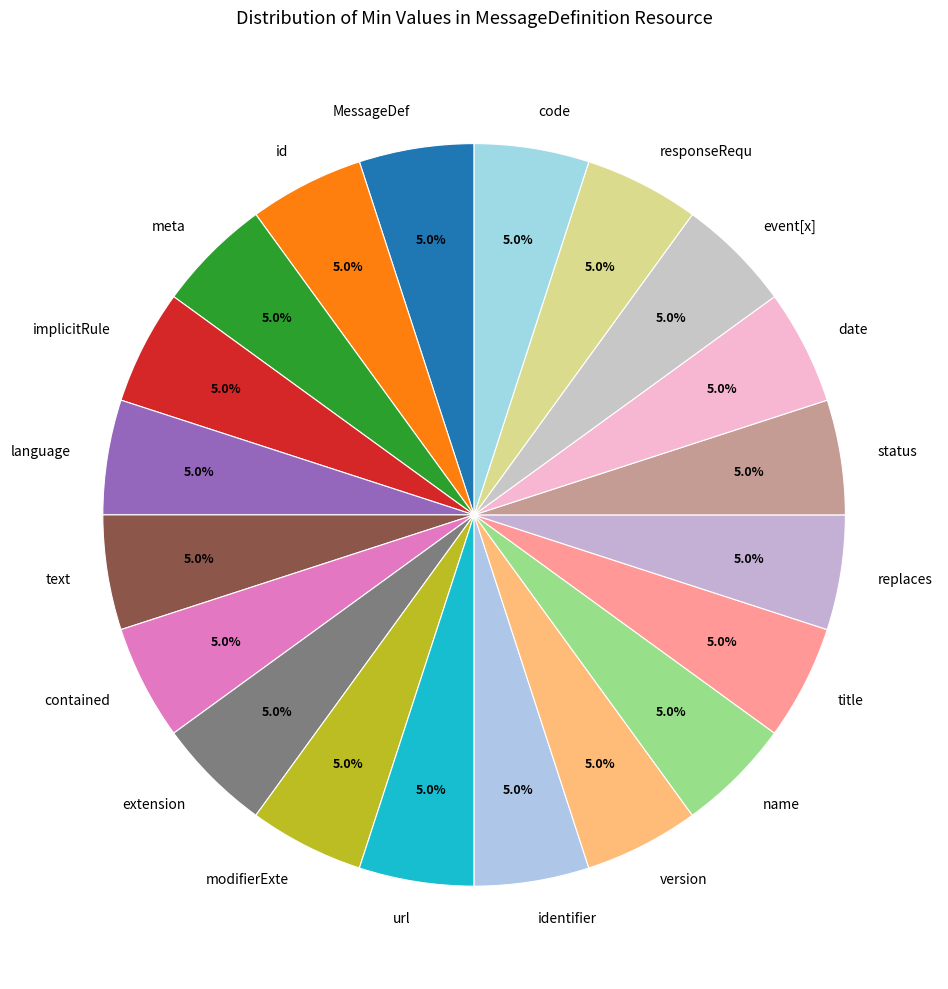

Is there any slice that represents more than half of the pie?

No